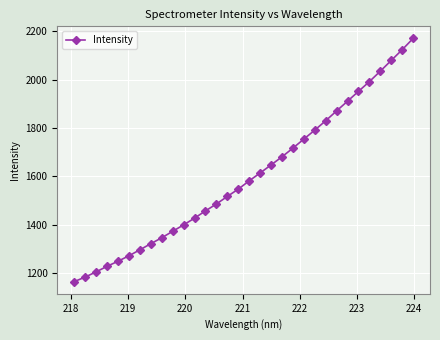

What is the value of the 17th point from the left?

1581.0